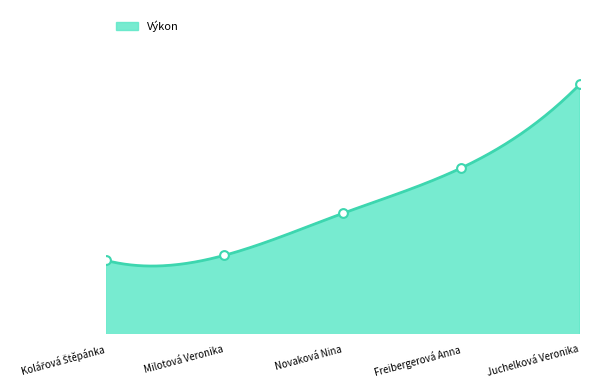

What is the change in value from Kolářová Štěpánka to Milotová Veronika?

+0.2